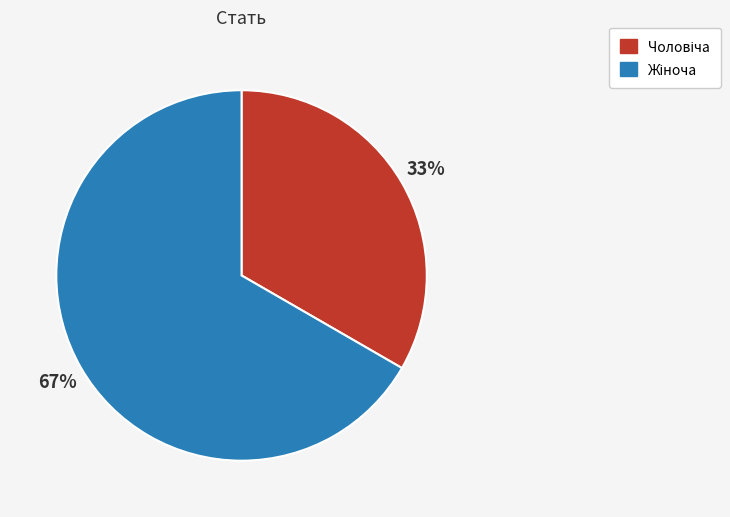

To the nearest percent, what is the average slice percentage?

50%